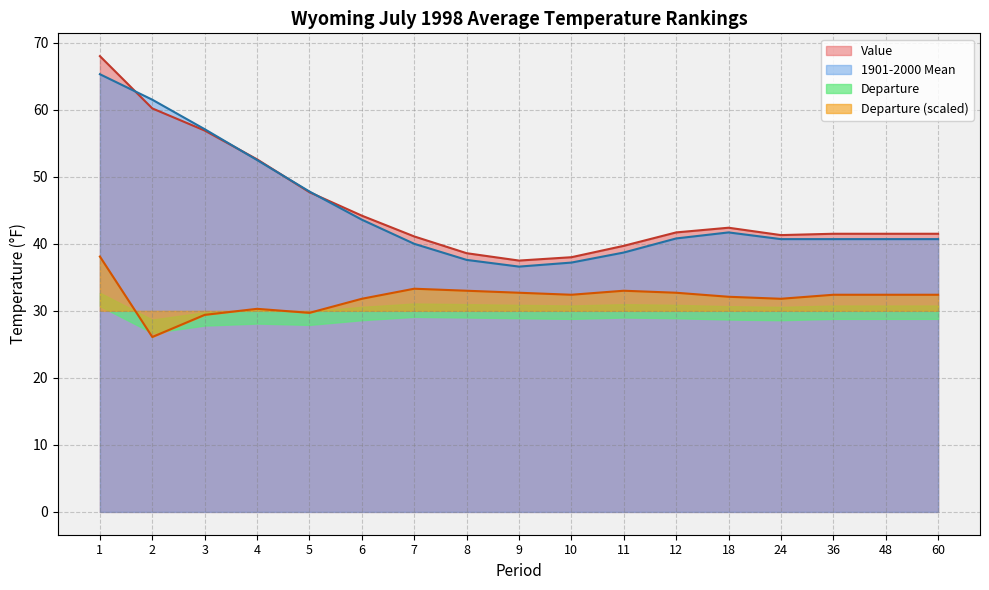

The Value series shows 41.5 at 36. True or false?

True